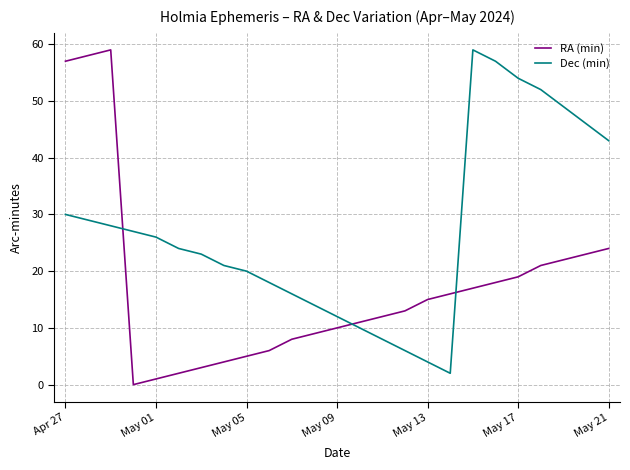

Reading left to right, extract all data points from this chart.

RA (min): 57	58	59	0	1	2	3	4	5	6	8	9	10	11	12	13	15	16	17	18	19	21	22	23	24
Dec (min): 30	29	28	27	26	24	23	21	20	18	16	14	12	10	8	6	4	2	59	57	54	52	49	46	43